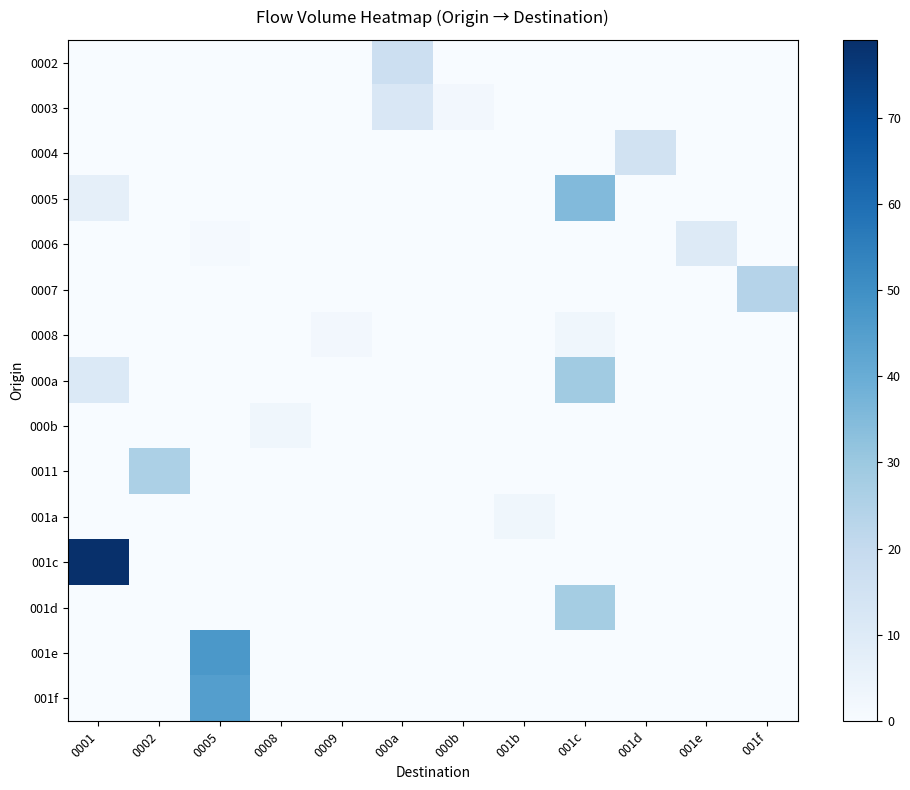

Which has a higher value, 001c or 001f?

001c